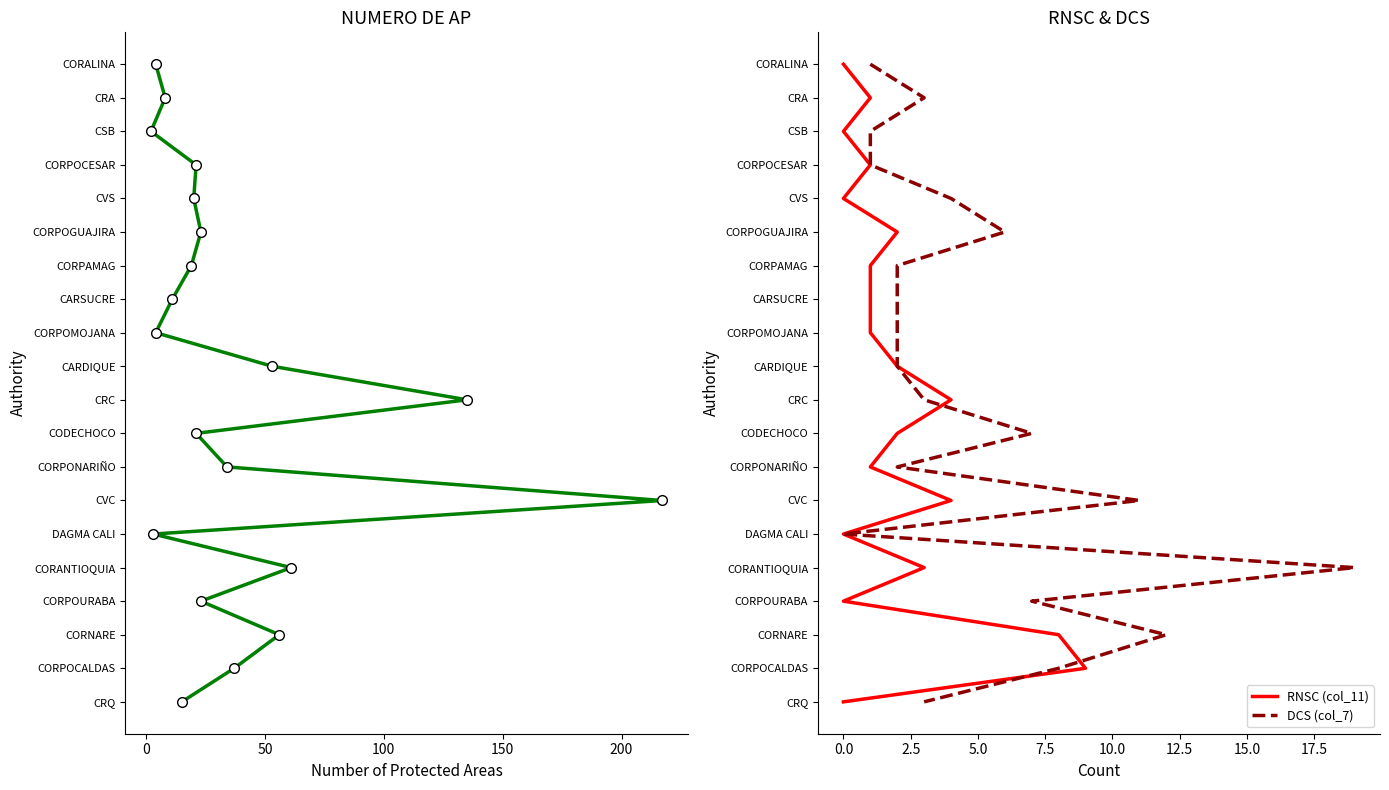

Which series has the widest spread of values?

NUMERO DE AP (col_3)